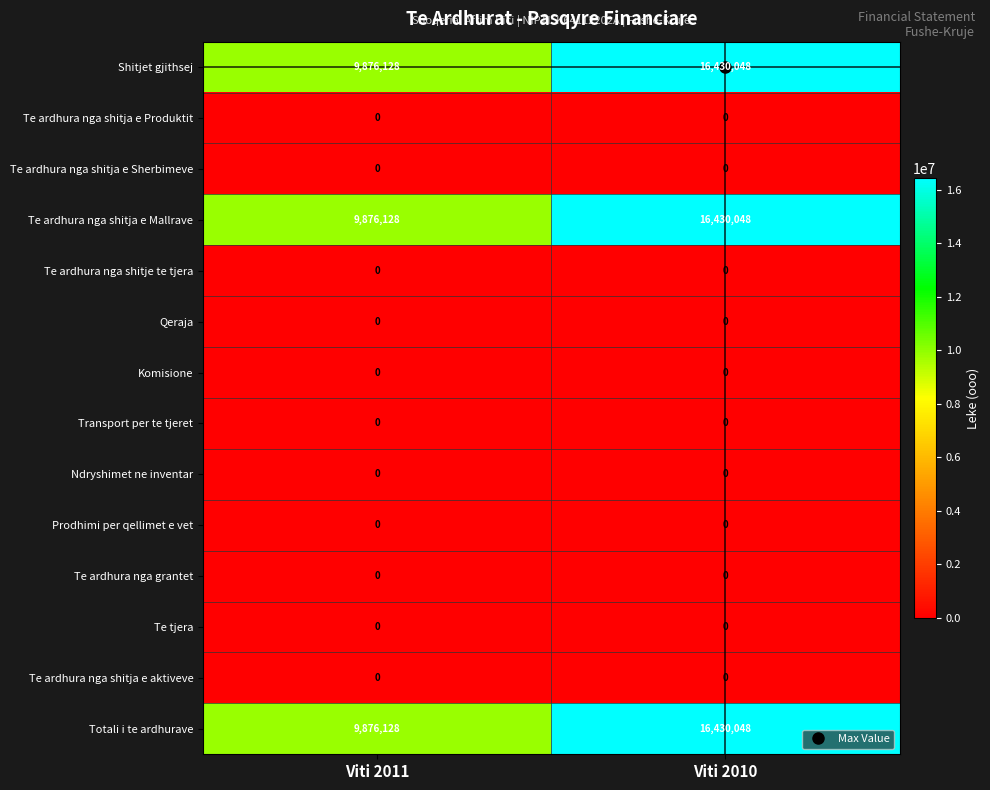

What is the difference between the highest and lowest values at Viti 2011?

9876128